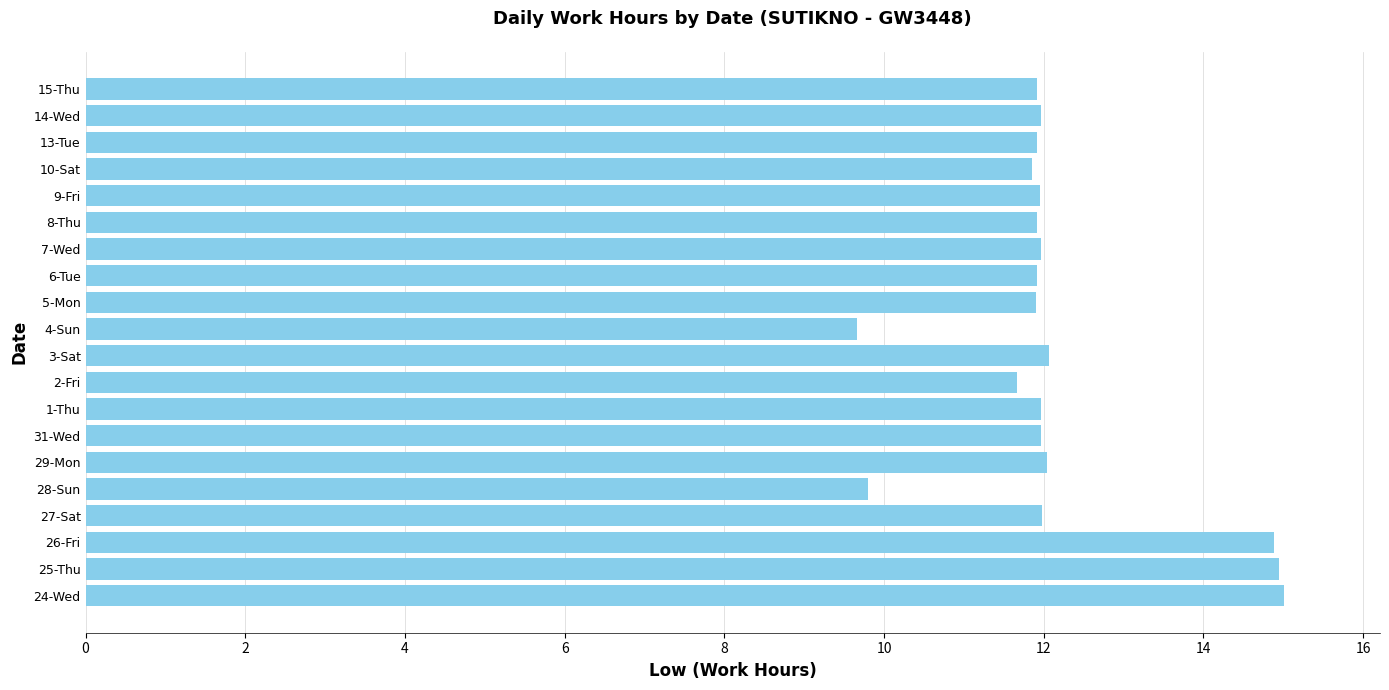

The value at 8-Thu is 5.6. True or false?

False